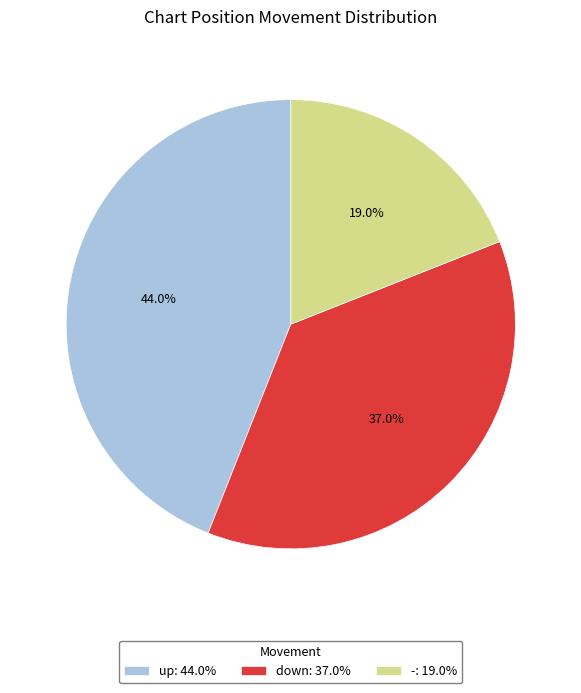

Rank the categories by value from lowest to highest.

-, down, up